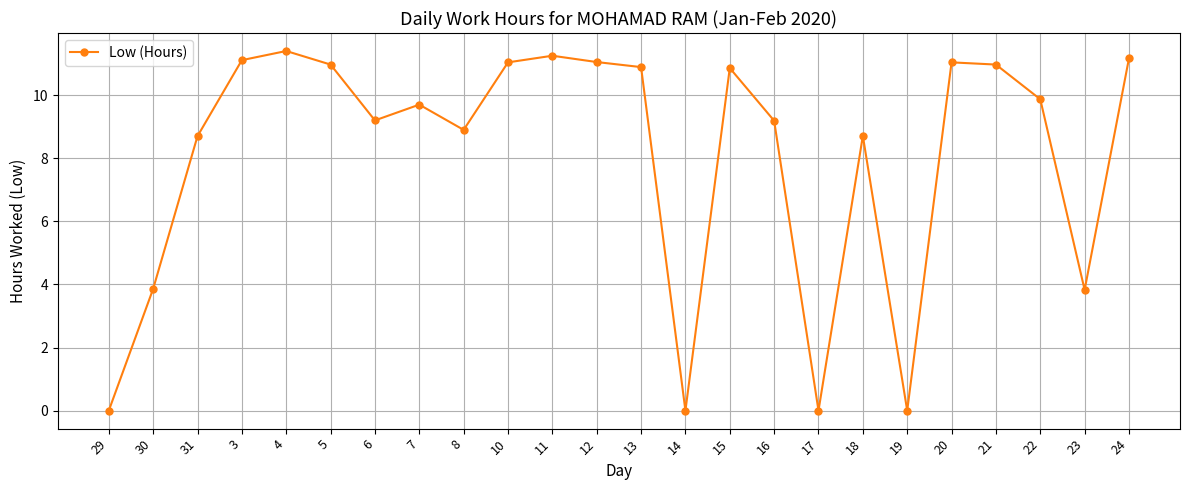

Is it true that the value at 5 is 19.4?

False